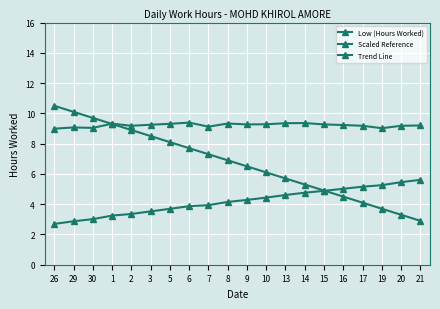

What is the difference between the Low (Hours Worked) values at 7 and 15?

0.2